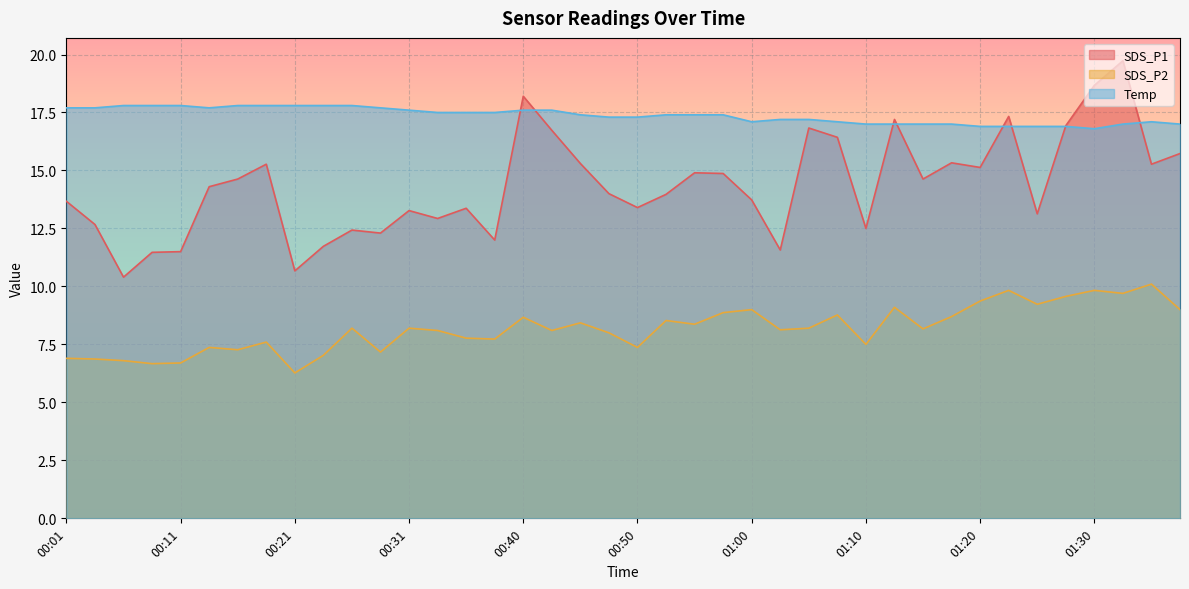

What are all the series names shown in the legend?

SDS_P1, SDS_P2, Temp